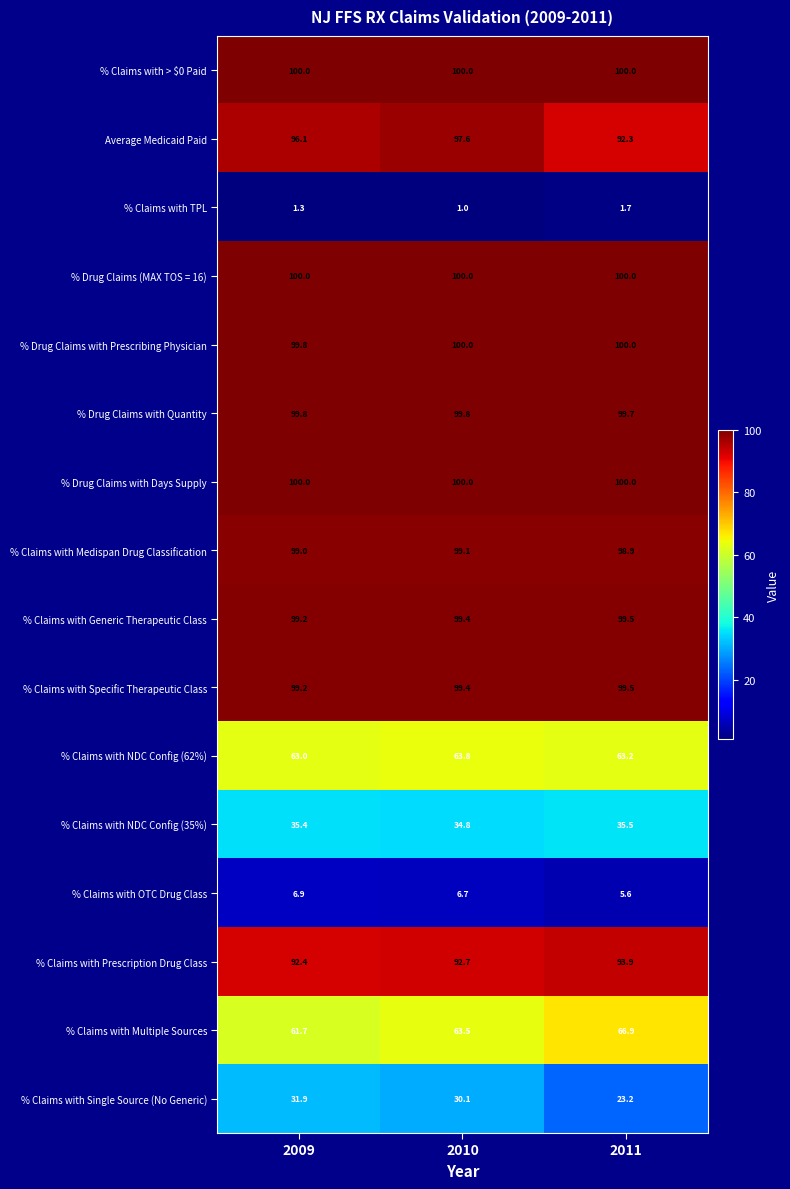

Count the number of data series in this chart.

16